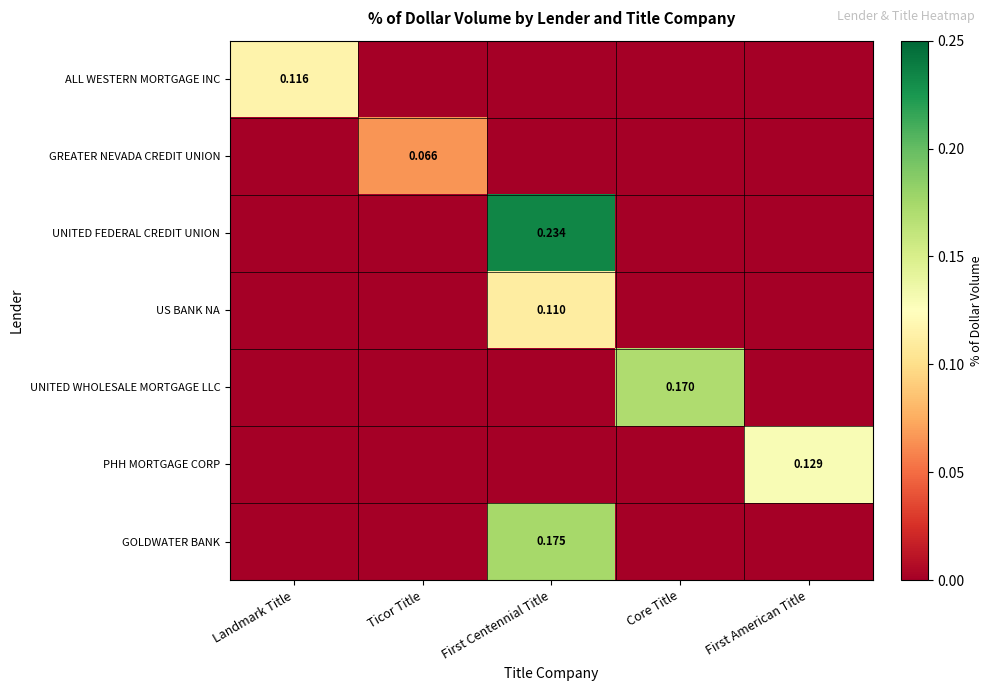

Rank the series at Core Title from highest to lowest value.

UNITED WHOLESALE MORTGAGE LLC, ALL WESTERN MORTGAGE INC, GREATER NEVADA CREDIT UNION, UNITED FEDERAL CREDIT UNION, US BANK NA, PHH MORTGAGE CORP, GOLDWATER BANK